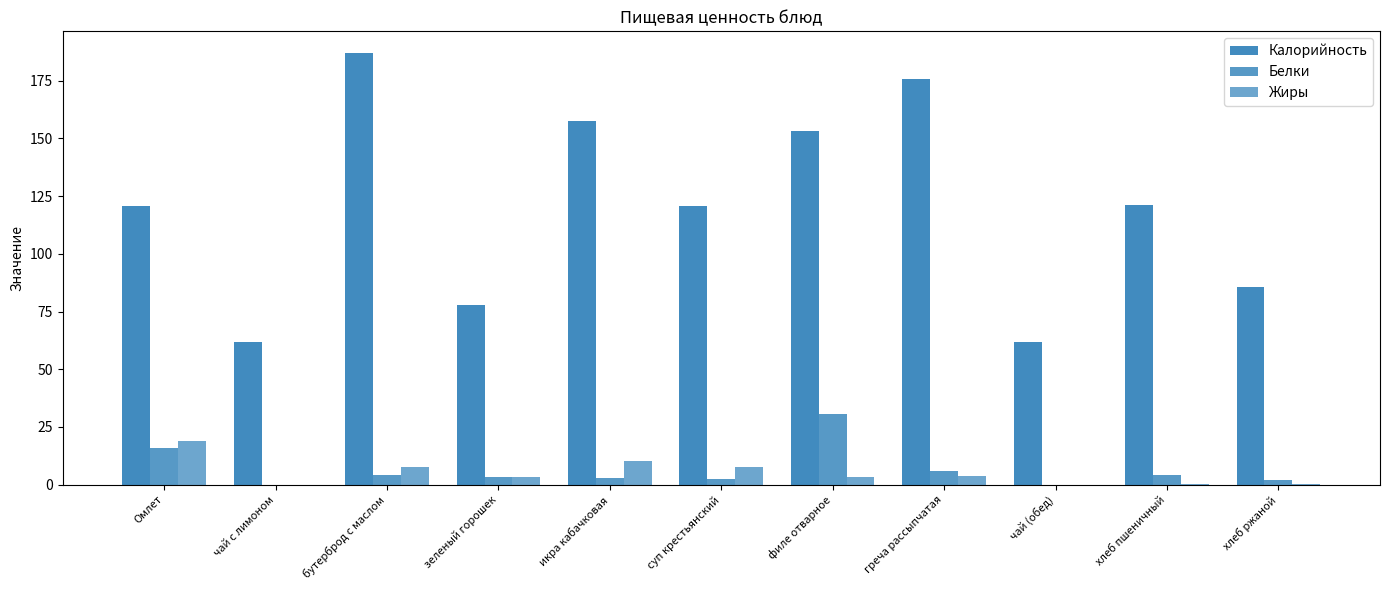

What is the difference between the second highest and second lowest values in the Жиры series?

10.4